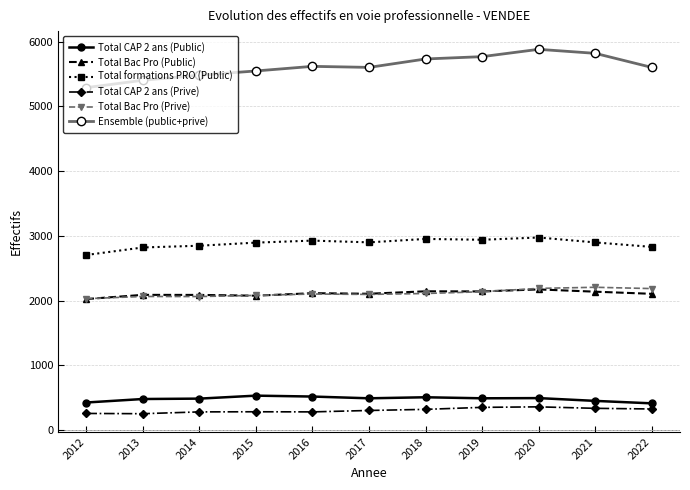

The value of Total Bac Pro (Public) at 2014 is 2089. True or false?

True